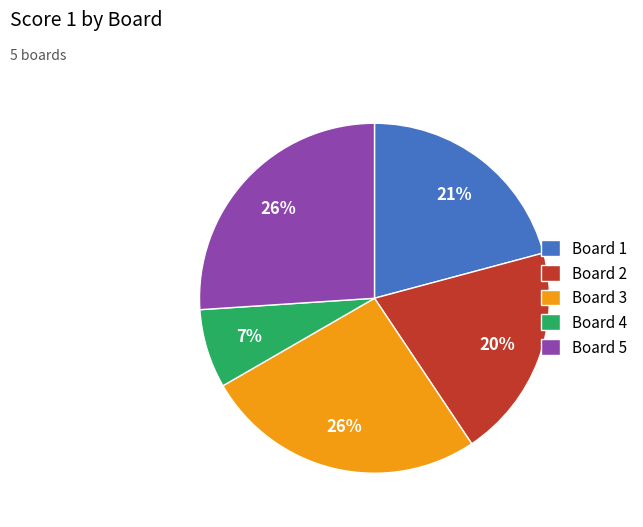

How many segments does this pie chart have?

5